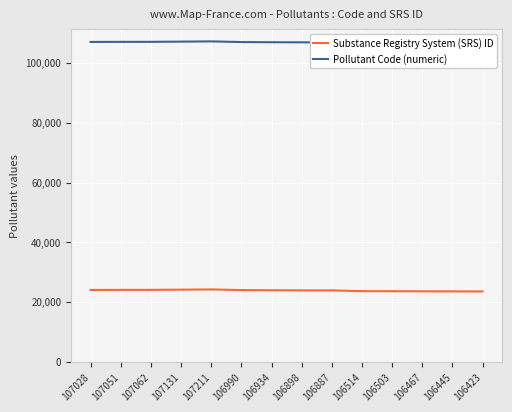

List the labels in order of Pollutant Code (numeric) value, smallest first.

106423, 106445, 106467, 106503, 106514, 106887, 106898, 106934, 106990, 107028, 107051, 107062, 107131, 107211